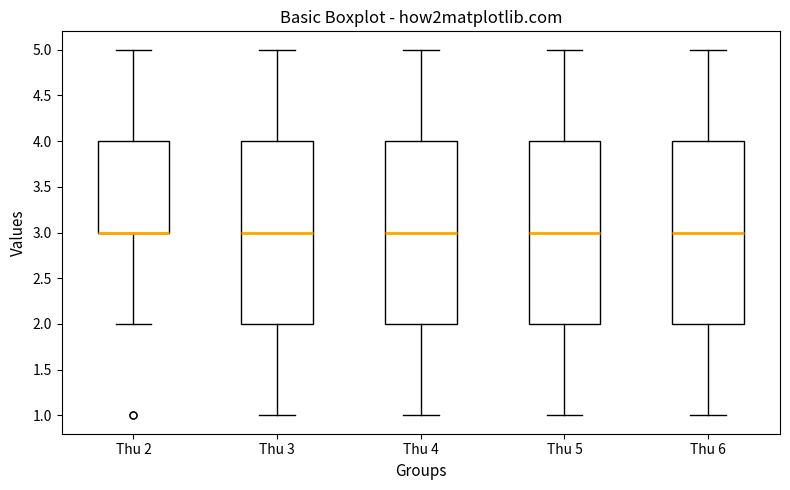

Where is the upper edge of the box for Thu 6 on the y-axis? The values are not printed on the chart, so give them approximately, as read against the axis.

4